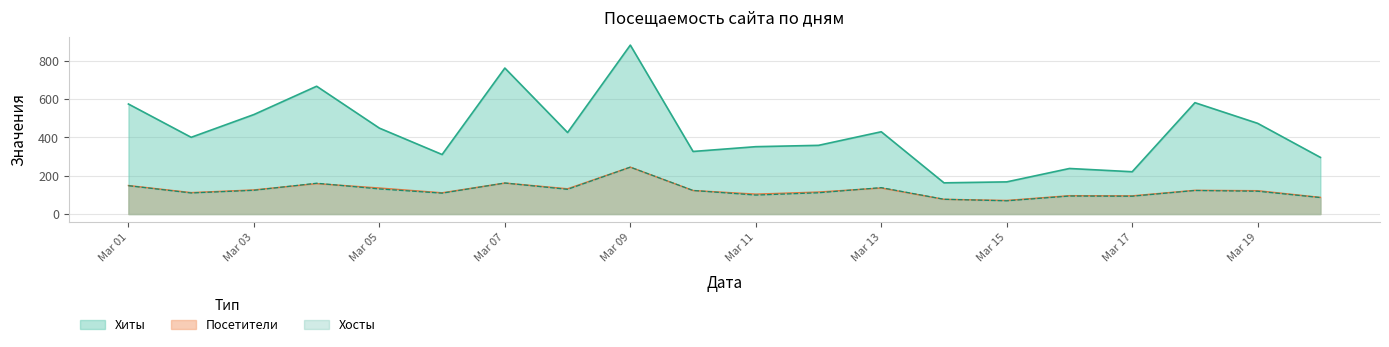

What is the difference between the second highest and second lowest values in the Хиты series?

595